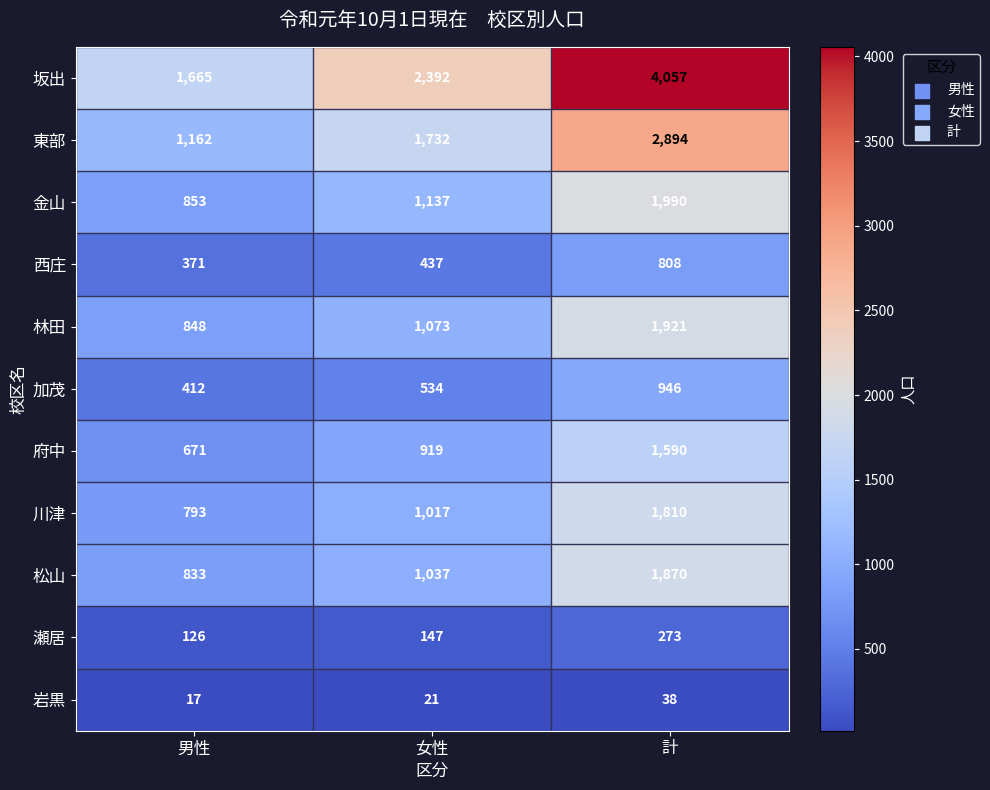

True or false: 西庄 has a value of 808 at 計.

True